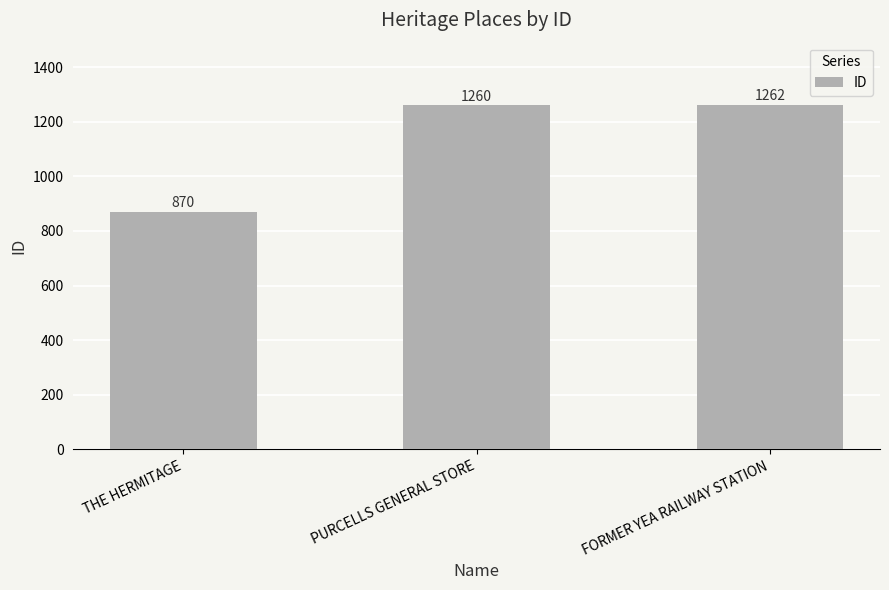

List the labels in order of value, smallest first.

THE HERMITAGE, PURCELLS GENERAL STORE, FORMER YEA RAILWAY STATION